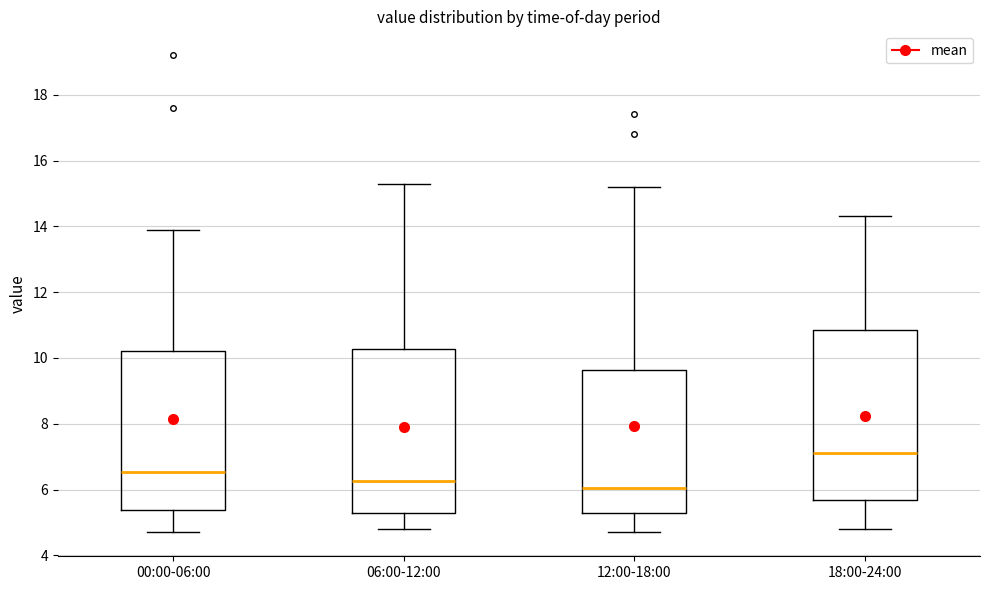

Which box's median line is the highest?

18:00-24:00